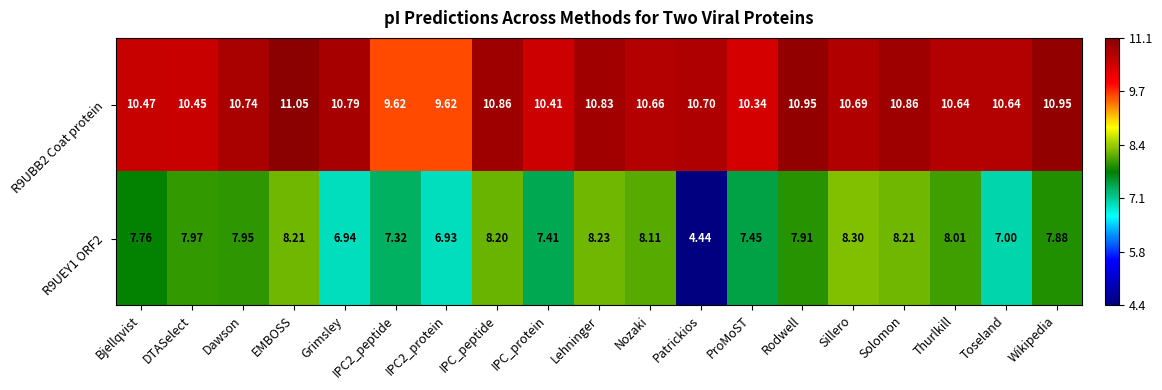

Rank the series by their maximum value, from highest to lowest.

R9UBB2 Coat protein, R9UEY1 ORF2